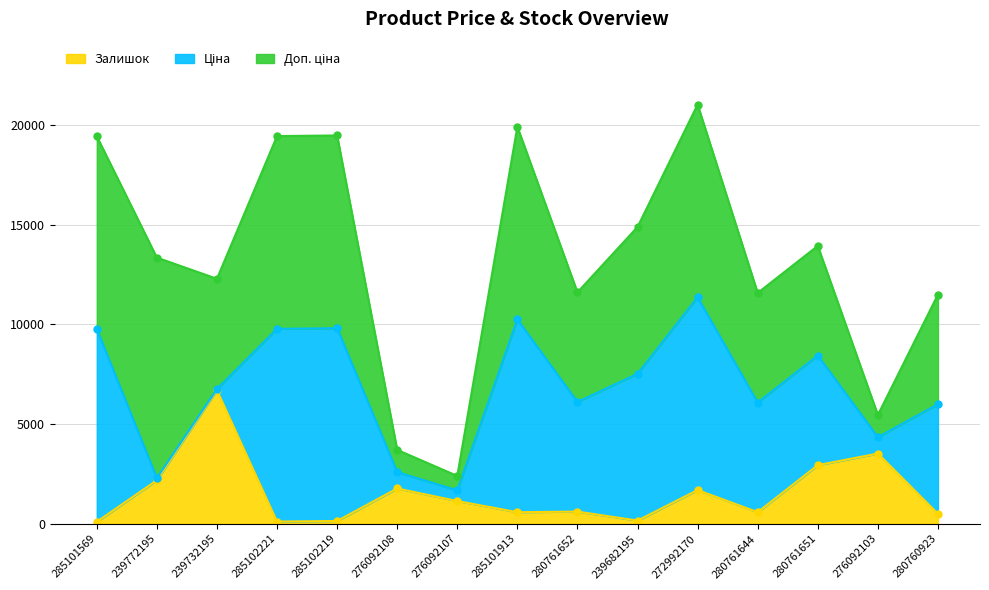

At which label is Доп. ціна closest to 5889?

239732195